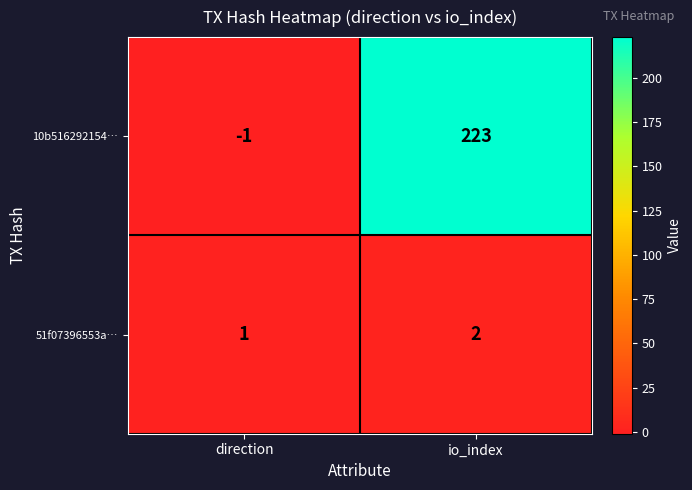

At which label is 10b516292154… closest to 111?

direction